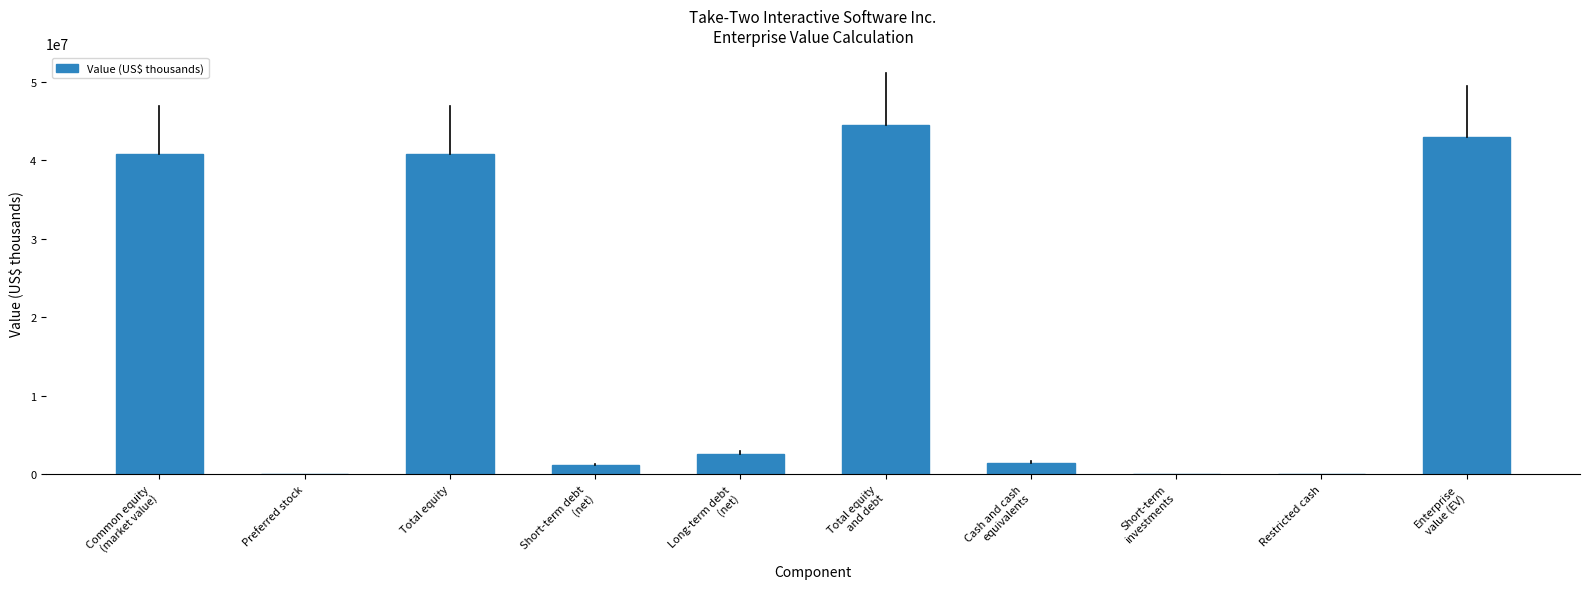

What is the greatest value displayed?

44509637